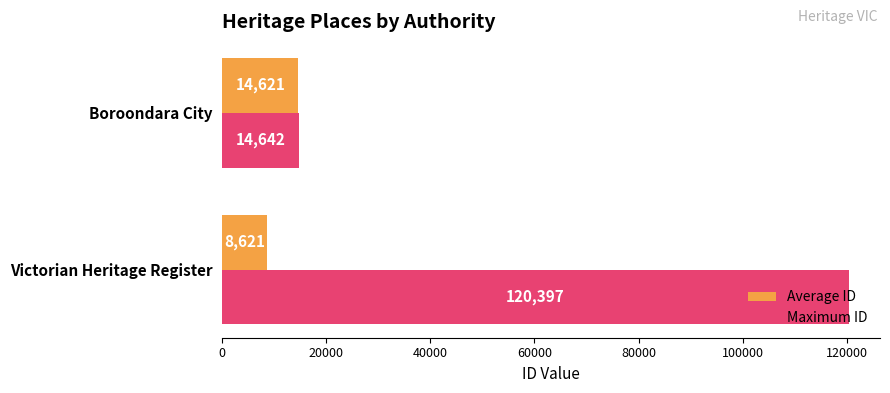

What is the difference between the maximum and minimum values in the Average ID series?

6000